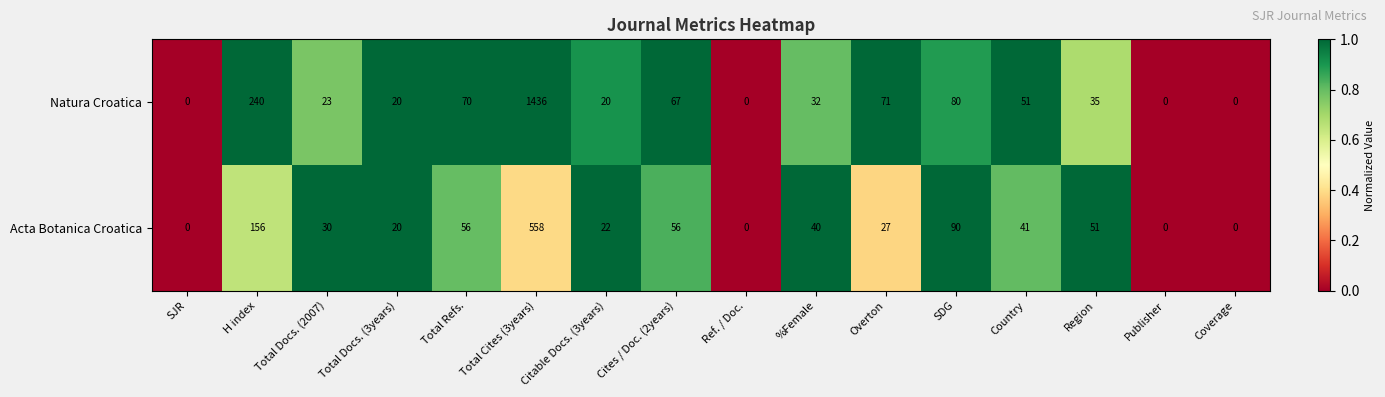

What is the approximate value of Acta Botanica Croatica at Total Refs., to the nearest 50?

50